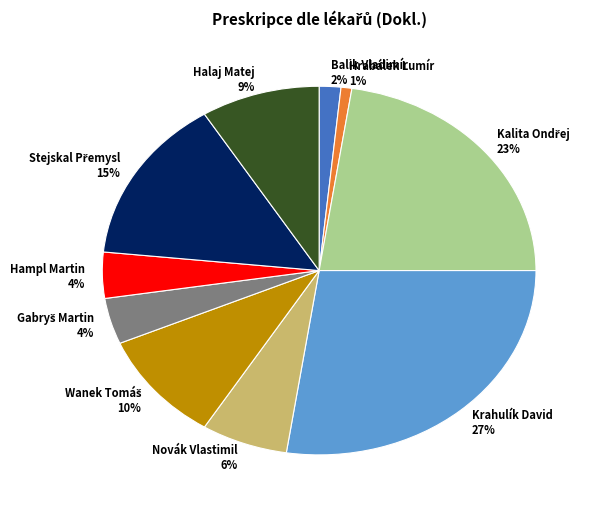

Which slice is the largest?

Krahulík David